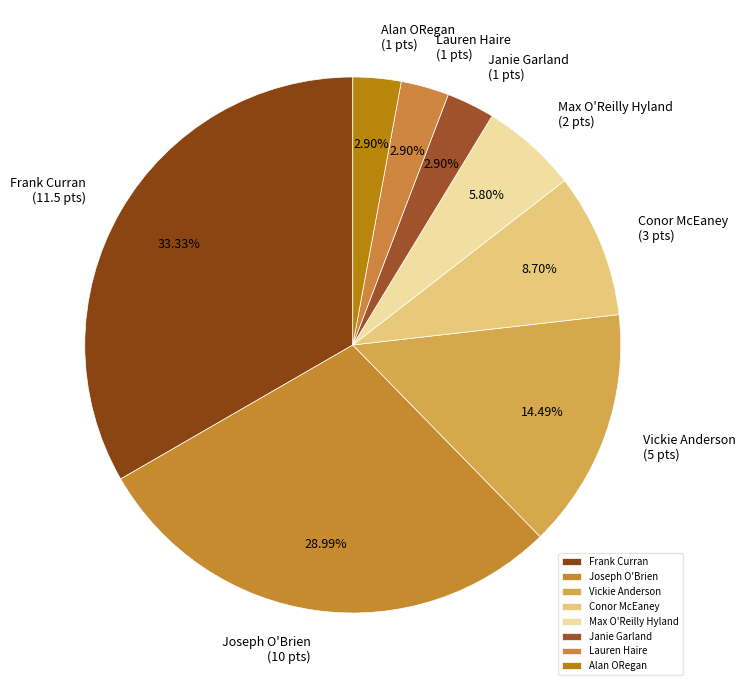

What is the largest slice in the pie chart?

Frank Curran